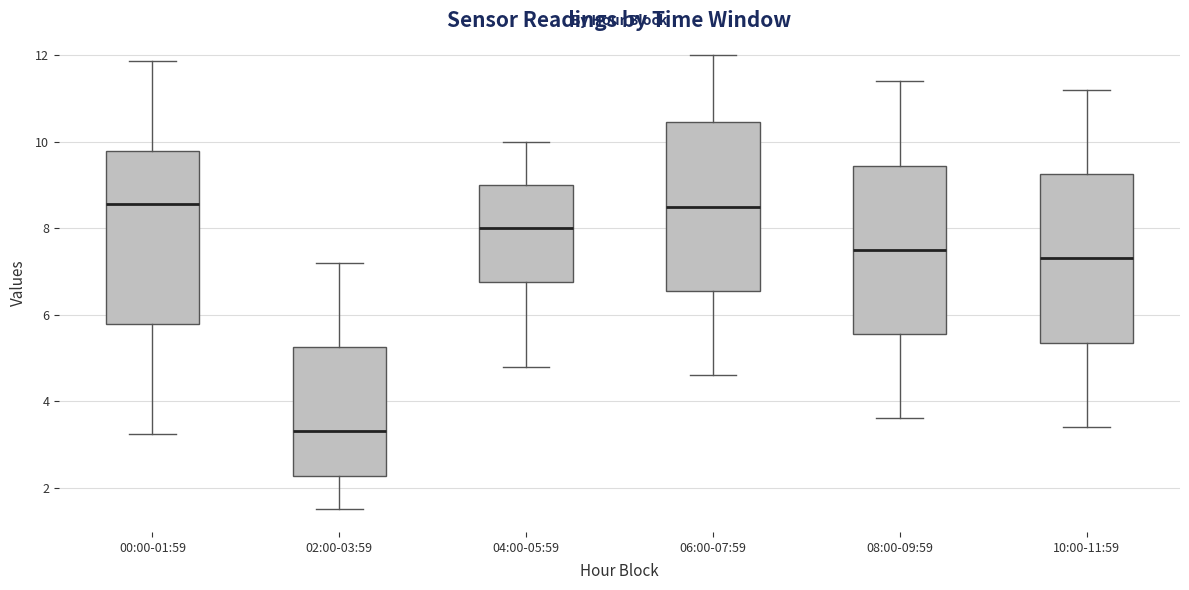

Where is the lower edge of the box for 06:00-07:59 on the y-axis? The values are not printed on the chart, so give them approximately, as read against the axis.

6.6